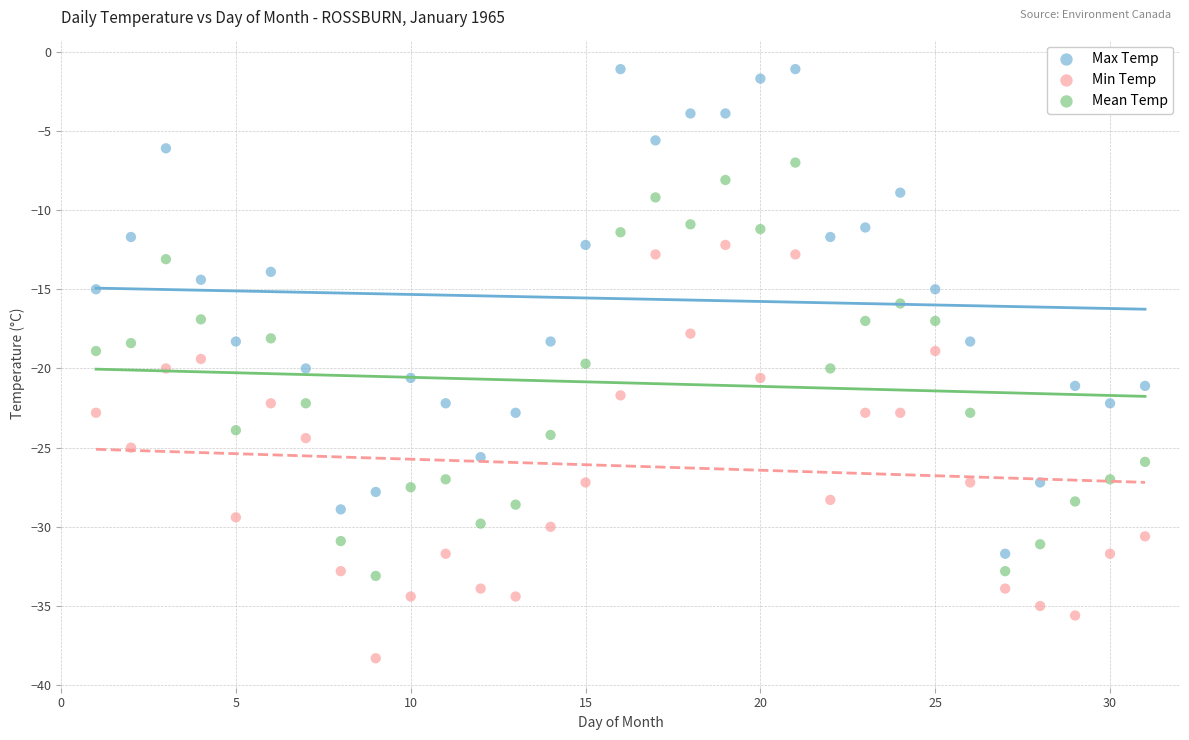

Across all data points, what is the range of Y values (max minus min)?

37.2